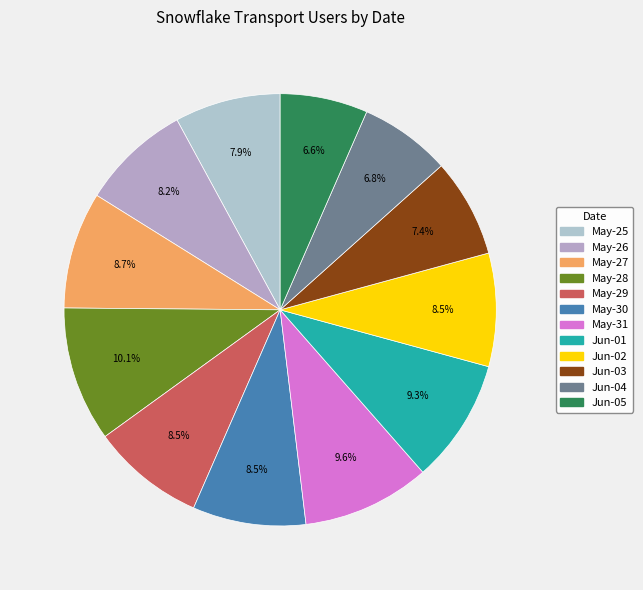

Which slice is the largest?

2019-05-28